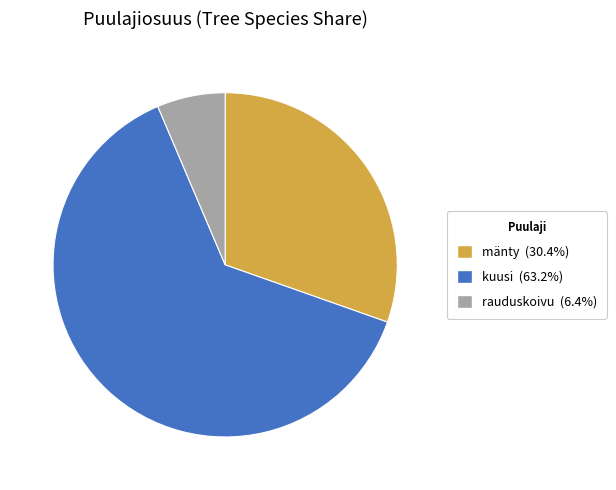

Combined, do kuusi and mänty account for over 50%?

Yes